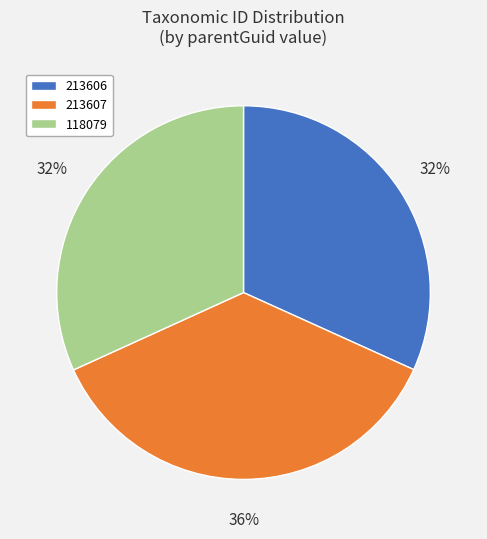

Is there a majority slice in this chart?

No